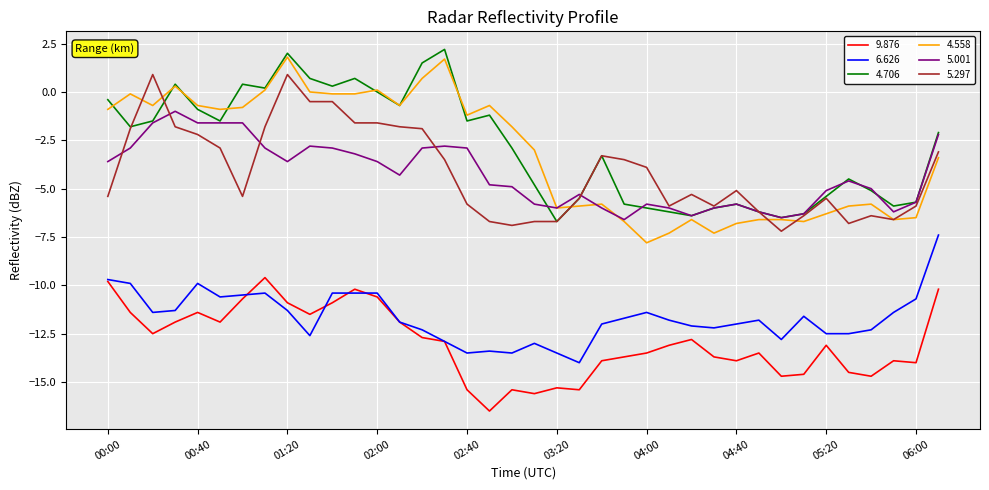

Reading left to right, list all the values displayed in this chart.

9.876: -9.8	-11.4	-12.5	-11.9	-11.4	-11.9	-10.7	-9.6	-10.9	-11.5	-10.9	-10.2	-10.6	-11.9	-12.7	-12.9	-15.4	-16.5	-15.4	-15.6	-15.3	-15.4	-13.9	-13.7	-13.5	-13.1	-12.8	-13.7	-13.9	-13.5	-14.7	-14.6	-13.1	-14.5	-14.7	-13.9	-14.0	-10.2
6.626: -9.7	-9.9	-11.4	-11.3	-9.9	-10.6	-10.5	-10.4	-11.3	-12.6	-10.4	-10.4	-10.4	-11.9	-12.3	-12.9	-13.5	-13.4	-13.5	-13.0	-13.5	-14.0	-12.0	-11.7	-11.4	-11.8	-12.1	-12.2	-12.0	-11.8	-12.8	-11.6	-12.5	-12.5	-12.3	-11.4	-10.7	-7.4
4.706: -0.4	-1.8	-1.5	0.4	-0.9	-1.5	0.4	0.2	2.0	0.7	0.3	0.7	0.0	-0.7	1.5	2.2	-1.5	-1.2	-2.9	-4.8	-6.7	-5.5	-3.3	-5.8	-6.0	-6.2	-6.4	-6.0	-5.8	-6.2	-6.5	-6.3	-5.4	-4.5	-5.1	-5.9	-5.7	-2.1
4.558: -0.9	-0.1	-0.7	0.3	-0.7	-0.9	-0.8	0.1	1.8	0.0	-0.1	-0.1	0.1	-0.7	0.7	1.7	-1.2	-0.7	-1.8	-3.0	-6.0	-5.9	-5.8	-6.7	-7.8	-7.3	-6.6	-7.3	-6.8	-6.6	-6.6	-6.7	-6.3	-5.9	-5.8	-6.6	-6.5	-3.4
5.001: -3.6	-2.9	-1.6	-1.0	-1.6	-1.6	-1.6	-2.9	-3.6	-2.8	-2.9	-3.2	-3.6	-4.3	-2.9	-2.8	-2.9	-4.8	-4.9	-5.8	-6.0	-5.3	-6.0	-6.6	-5.8	-6.0	-6.4	-6.0	-5.8	-6.2	-6.5	-6.3	-5.1	-4.6	-5.0	-6.2	-5.7	-2.2
5.297: -5.4	-1.9	0.9	-1.8	-2.2	-2.9	-5.4	-1.8	0.9	-0.5	-0.5	-1.6	-1.6	-1.8	-1.9	-3.5	-5.8	-6.7	-6.9	-6.7	-6.7	-5.5	-3.3	-3.5	-3.9	-5.9	-5.3	-5.9	-5.1	-6.2	-7.2	-6.4	-5.5	-6.8	-6.4	-6.6	-5.9	-3.1